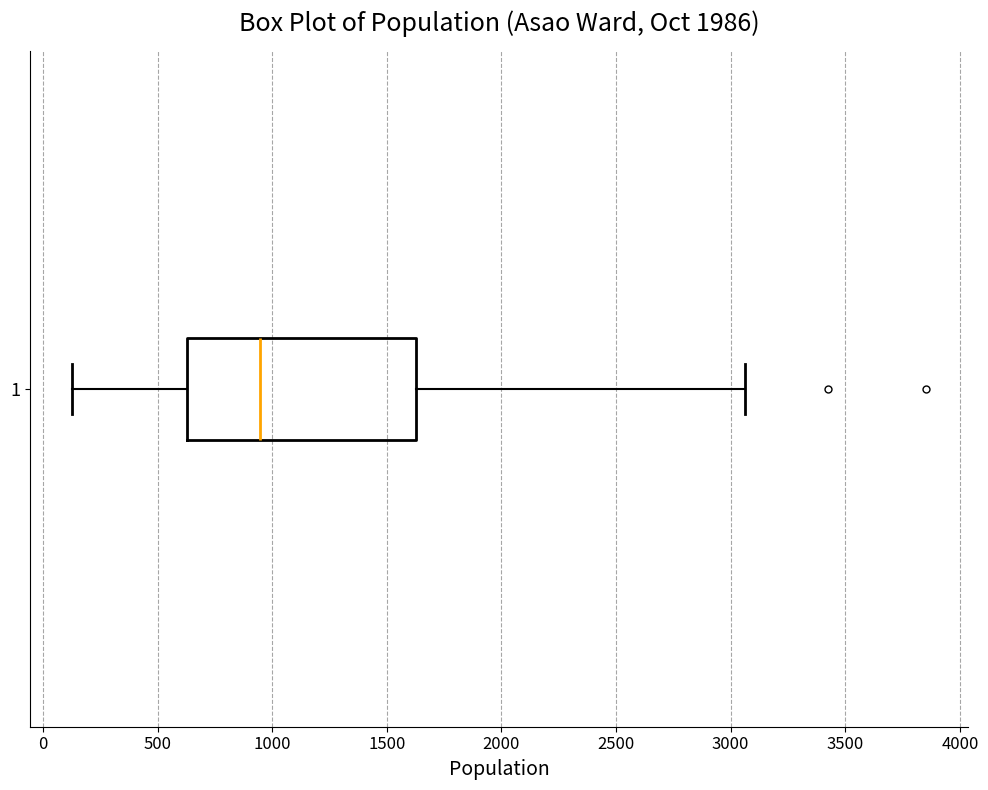

Transcribe this box plot: give where the median line is, the range the box spans, and where the two whiskers end, as read against the x-axis. The values are not printed on the chart, so give them approximately, as read against the axis.

median 950, box 650 to 1650, whiskers 150 to 3050